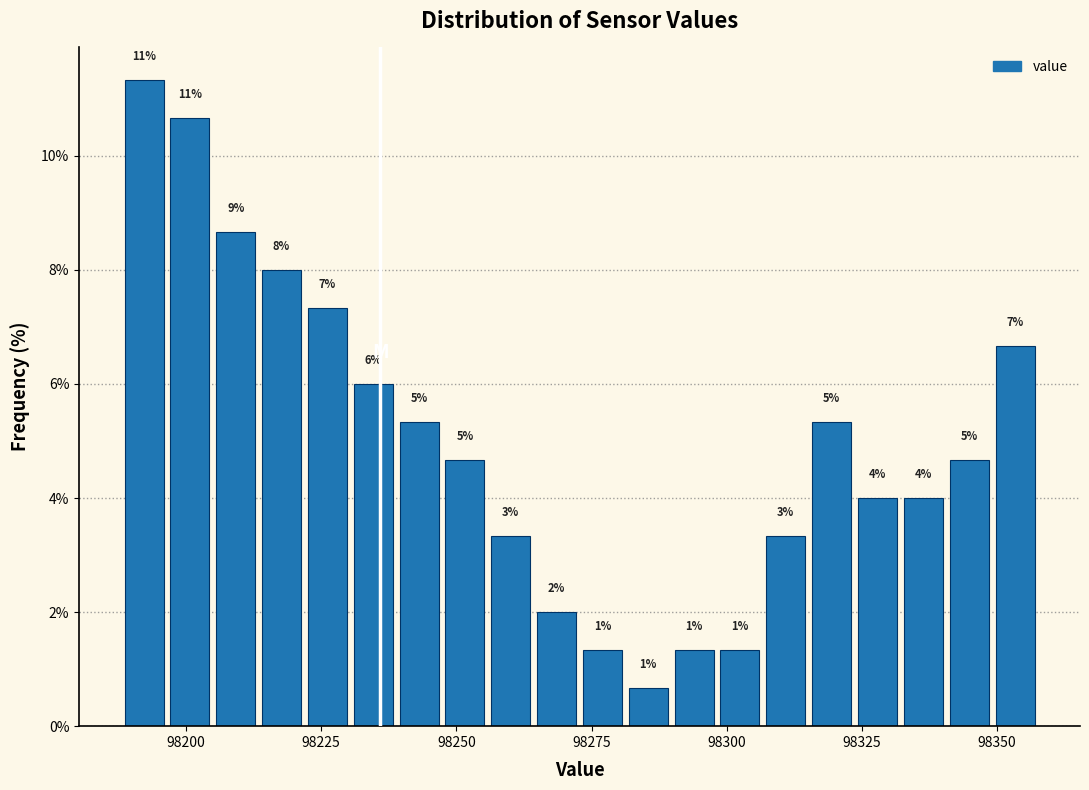

Around what value on the x-axis is the tallest bar? Give the approximate position of its centre, as read against the axis.

98190